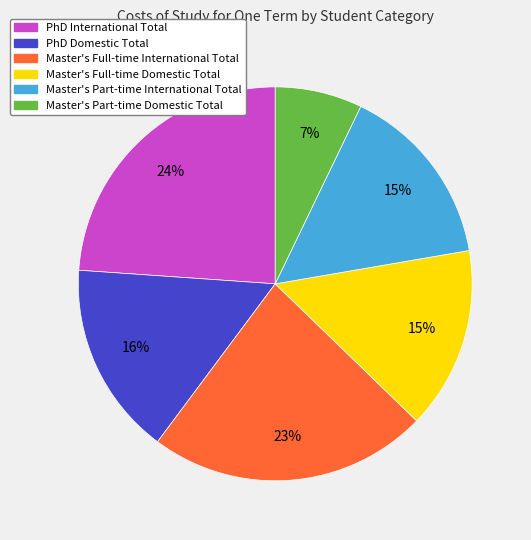

To the nearest percent, what is the combined percentage of Master's Full-time International Total and Master's Part-time International Total?

38%